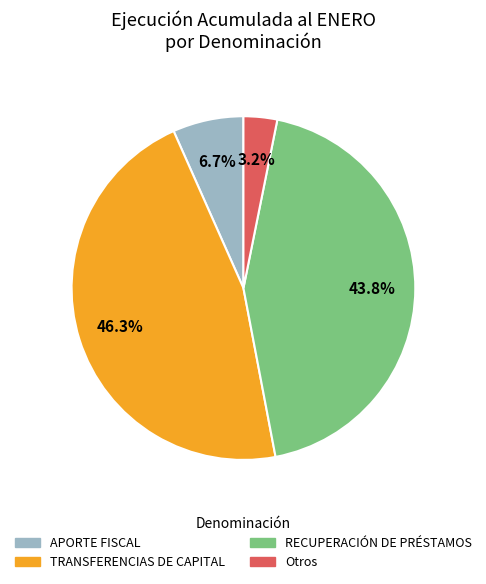

Is there any slice that represents more than half of the pie?

No